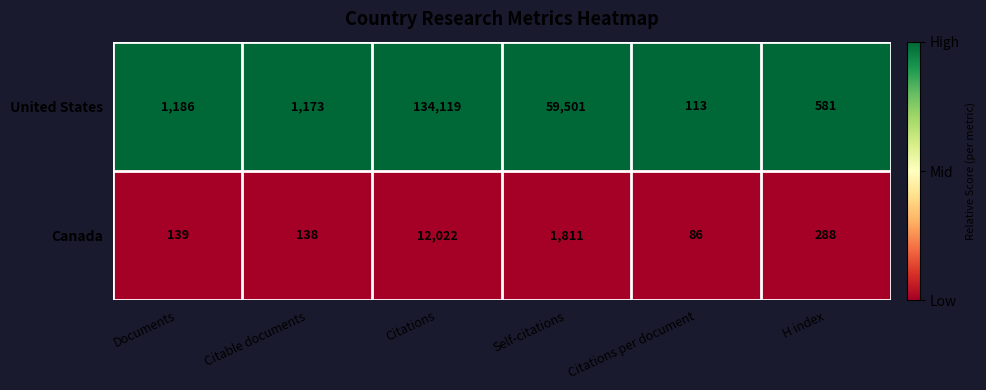

At Self-citations, list the series in order from largest to smallest.

United States, Canada